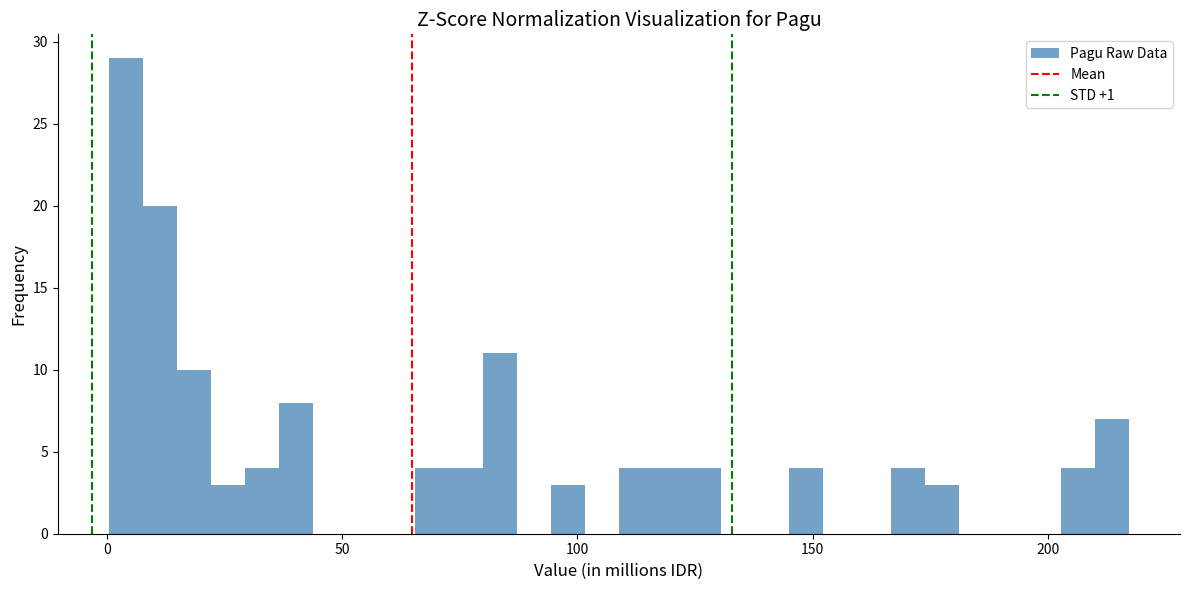

Read against the x-axis, roughly where is the centre of the tallest bar?

5